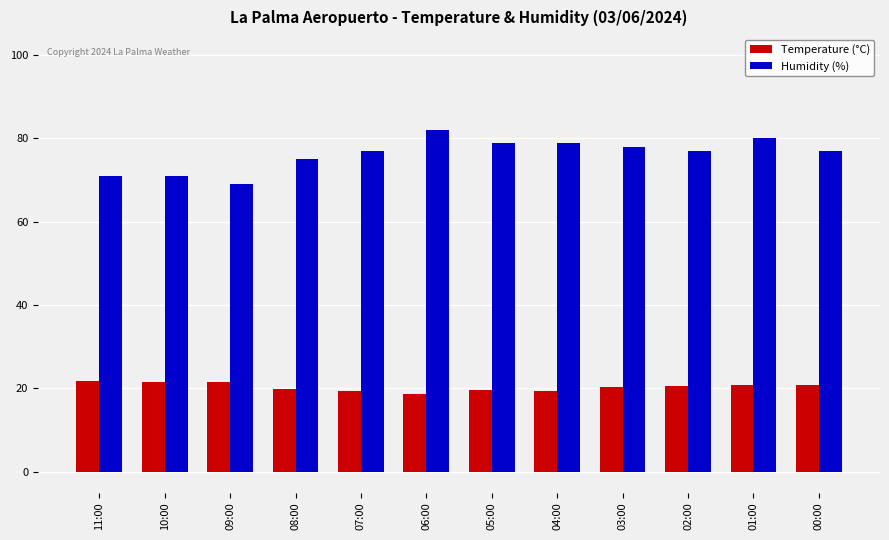

What are all the series names shown in the legend?

Temperature (°C), Humidity (%)